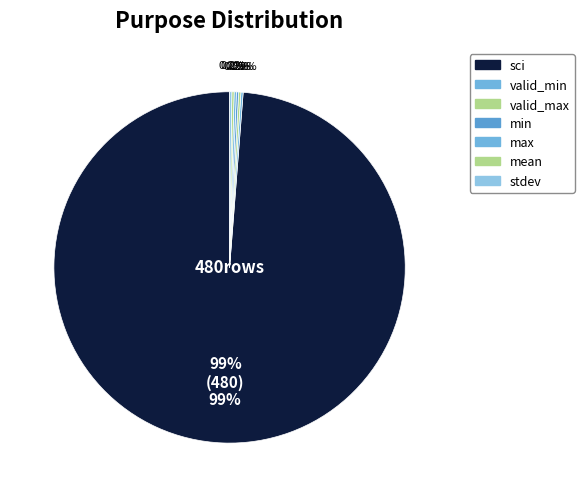

Is the sum of valid_min and sci greater than half?

Yes